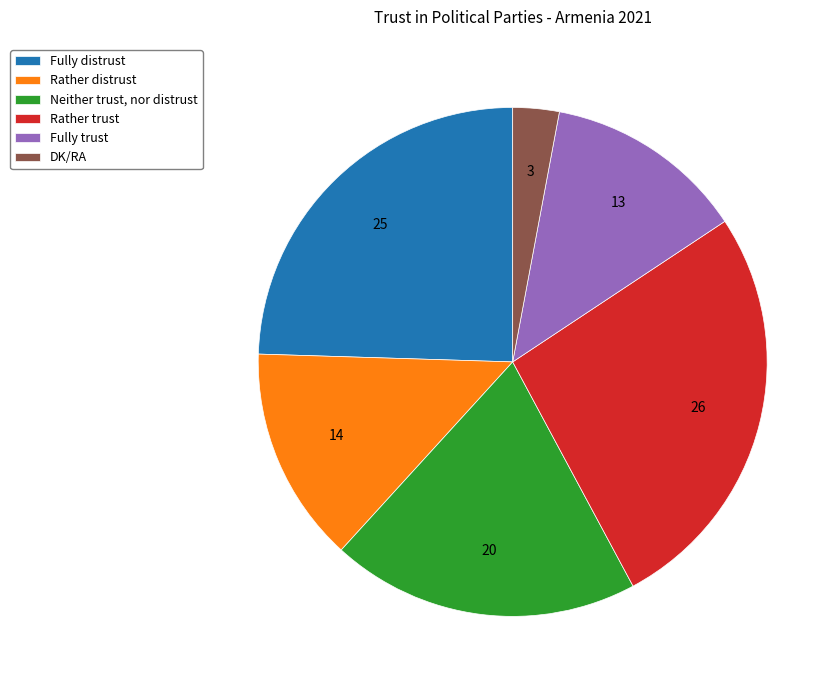

Which slice is the largest?

Rather trust